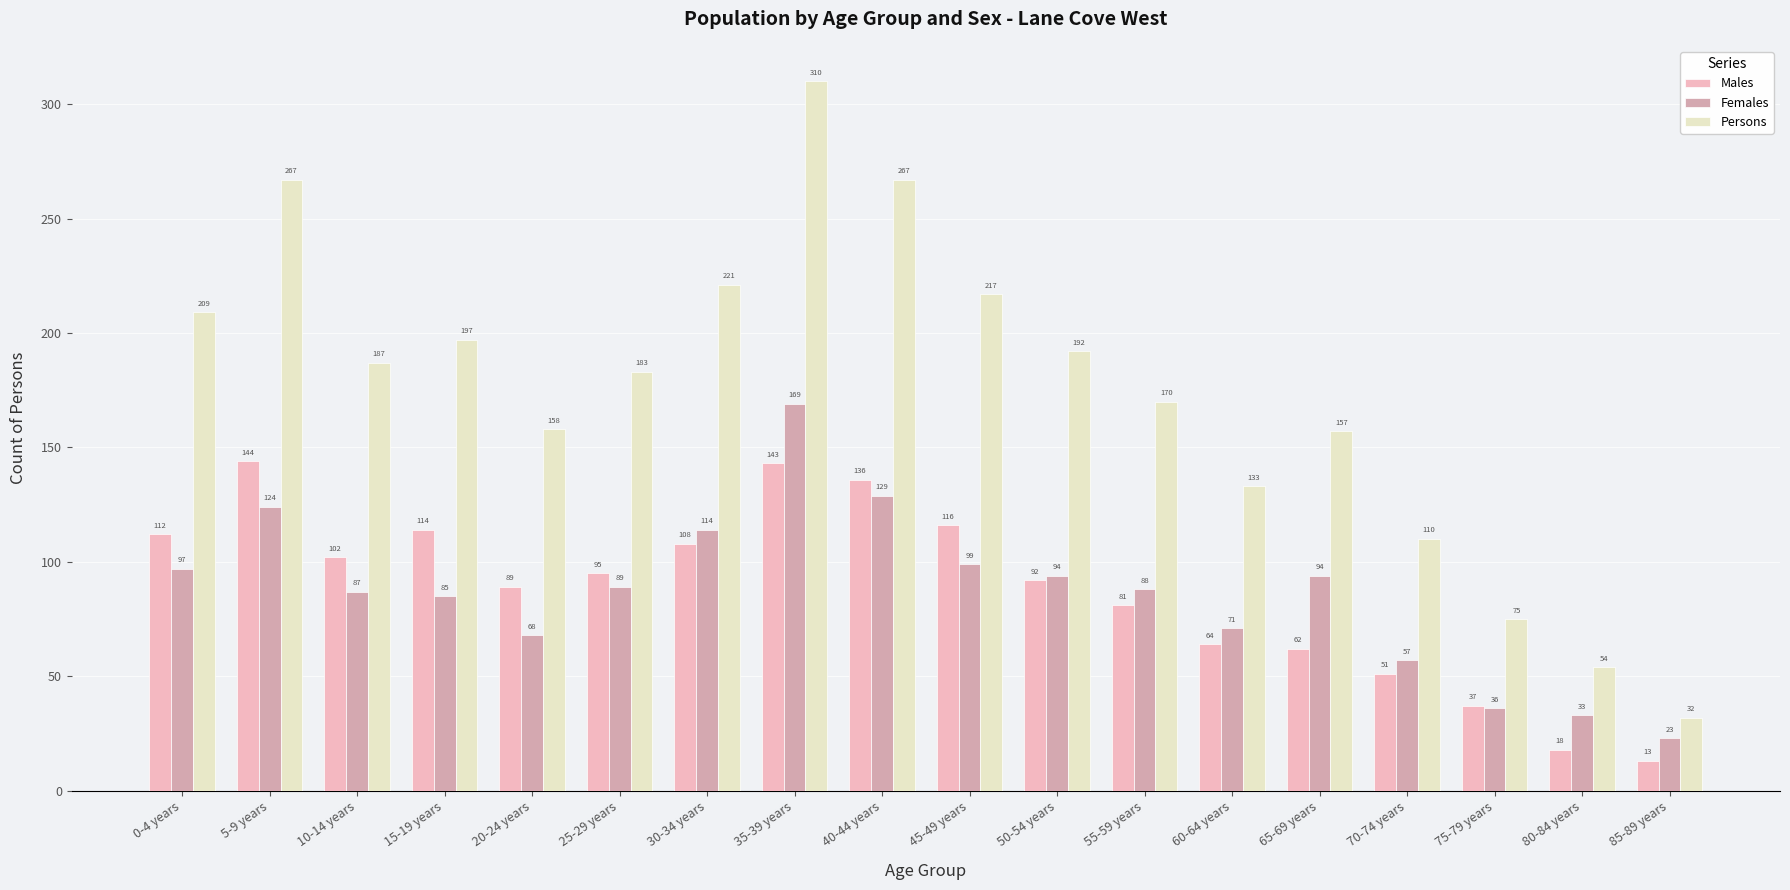

Is it true that Females equals 161 at 65-69 years?

False